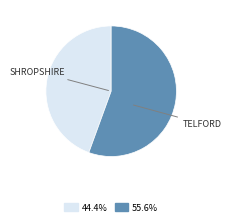

Is there any slice that represents more than half of the pie?

Yes